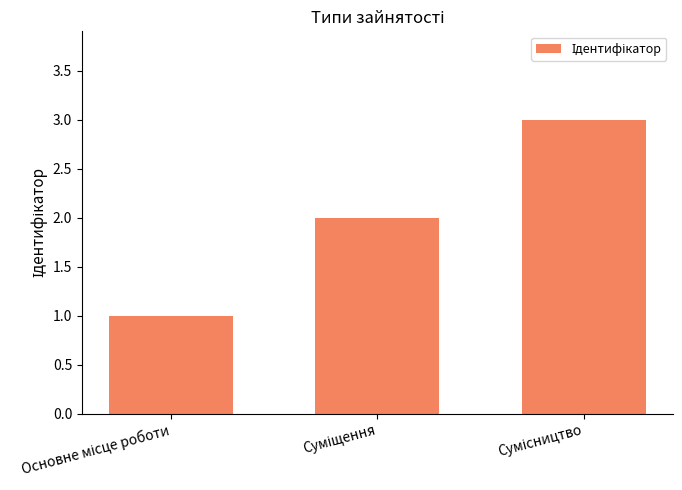

What is the greatest value displayed?

3